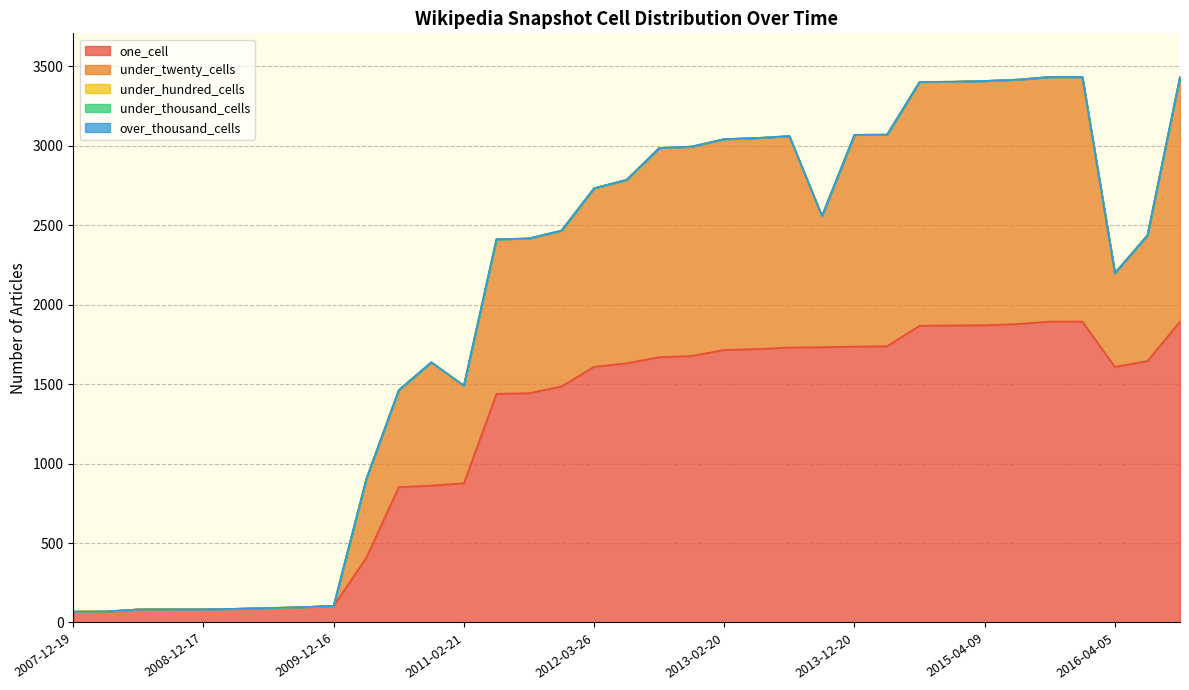

What is the maximum value shown in the chart?

1893